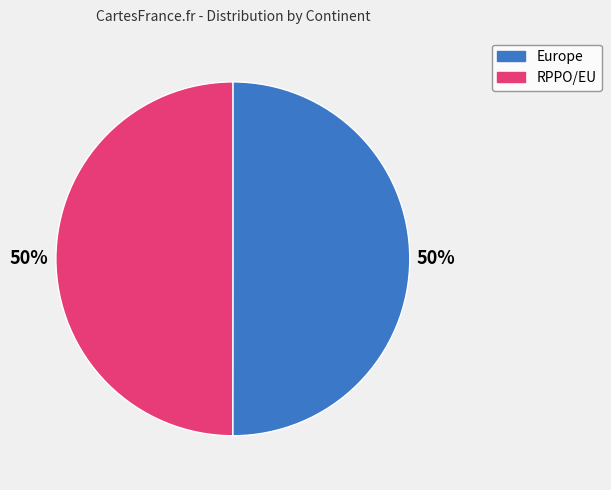

Approximately how many times larger is the value at Europe compared to RPPO/EU?

1.0